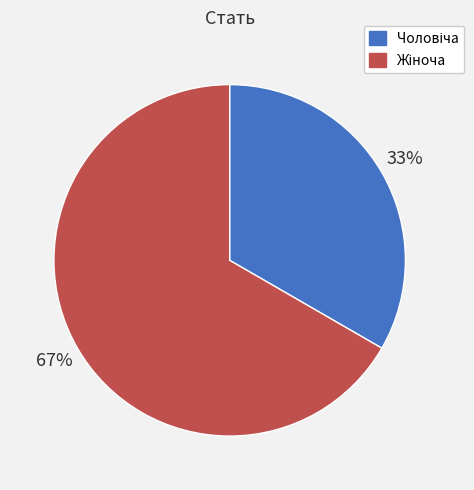

Is there a majority slice in this chart?

Yes